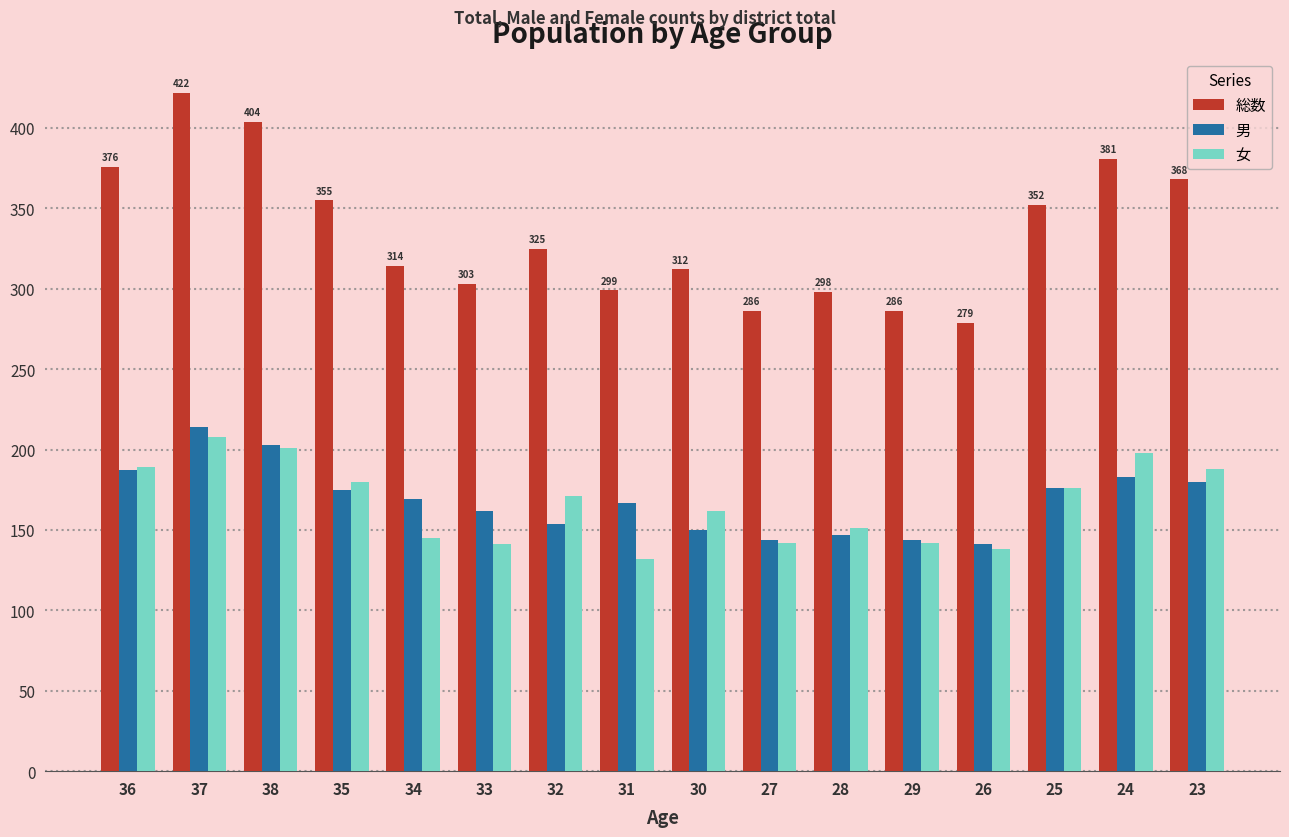

At which category is the sum across all series the highest?

37